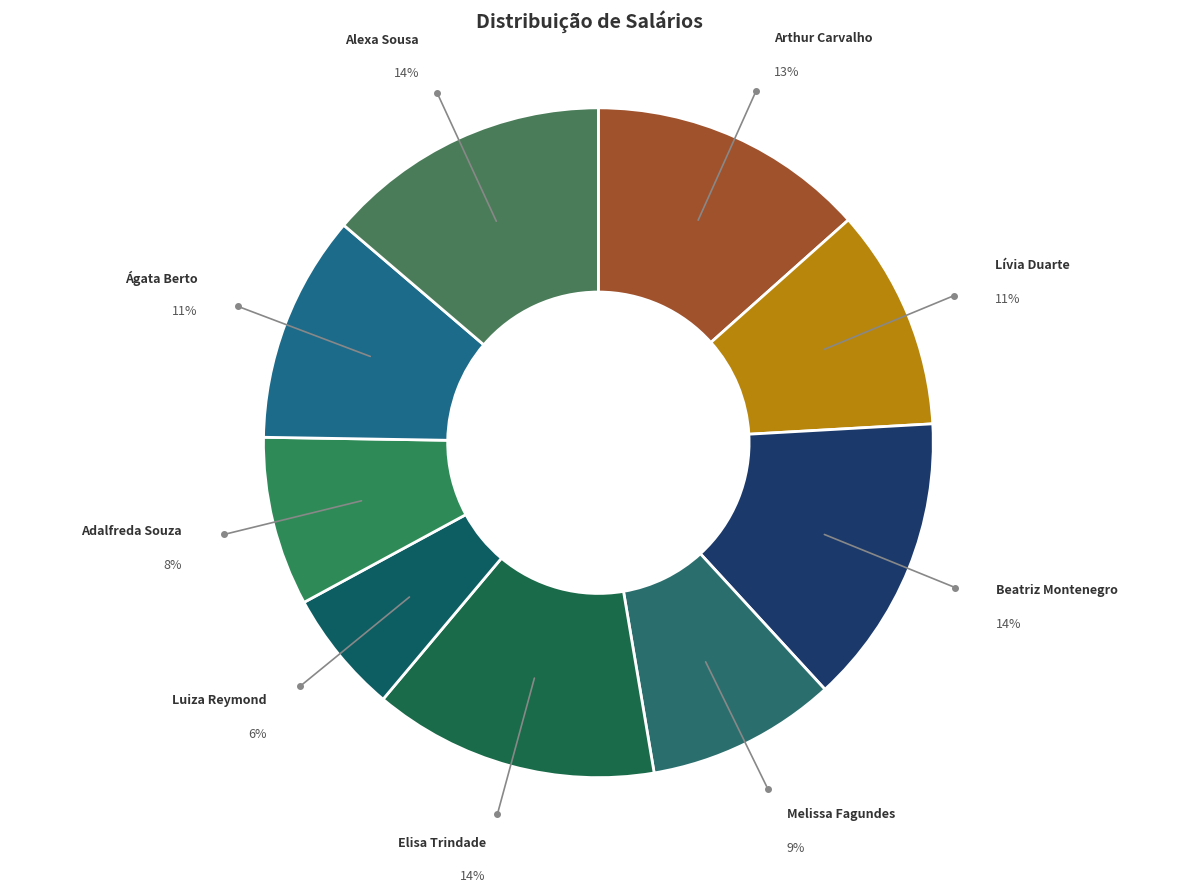

Approximately how many times larger is the value at Elisa Trindade compared to Ágata Berto?

1.3